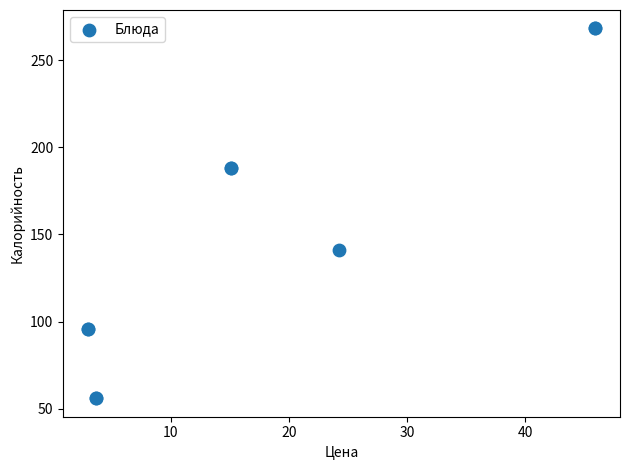

What Y value in the scatter plot is closest to 162?

141.3